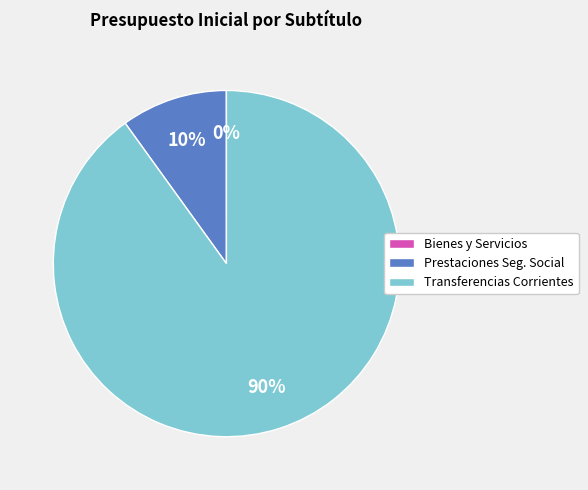

Which category accounts for the majority?

Transferencias Corrientes